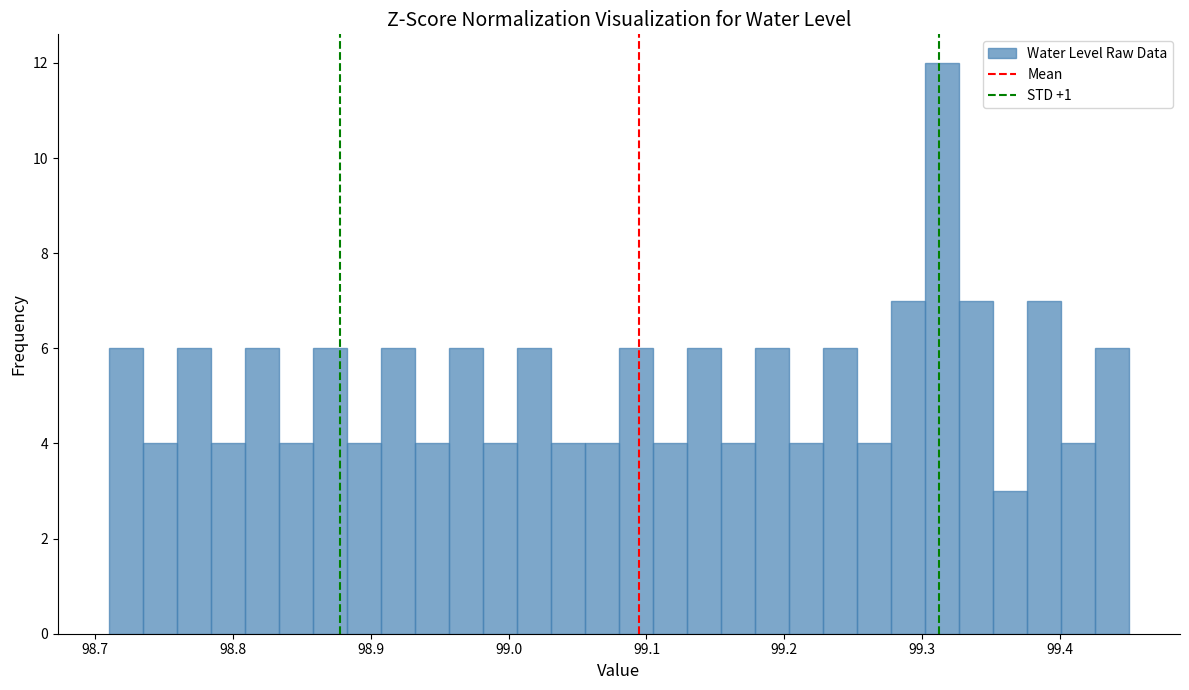

Read against the x-axis, roughly where is the centre of the tallest bar?

99.31